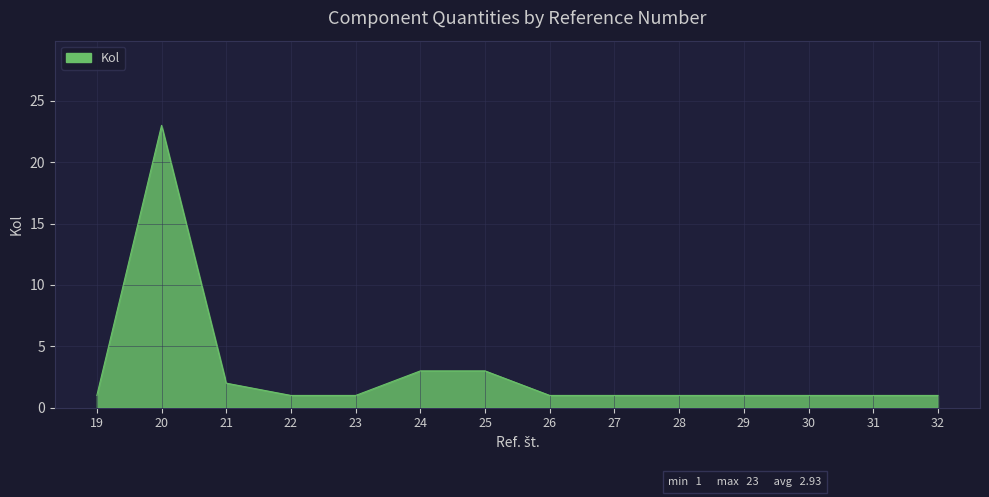

Reading left to right, transcribe all the data shown in this chart.

19=1	20=23	21=2	22=1	23=1	24=3	25=3	26=1	27=1	28=1	29=1	30=1	31=1	32=1